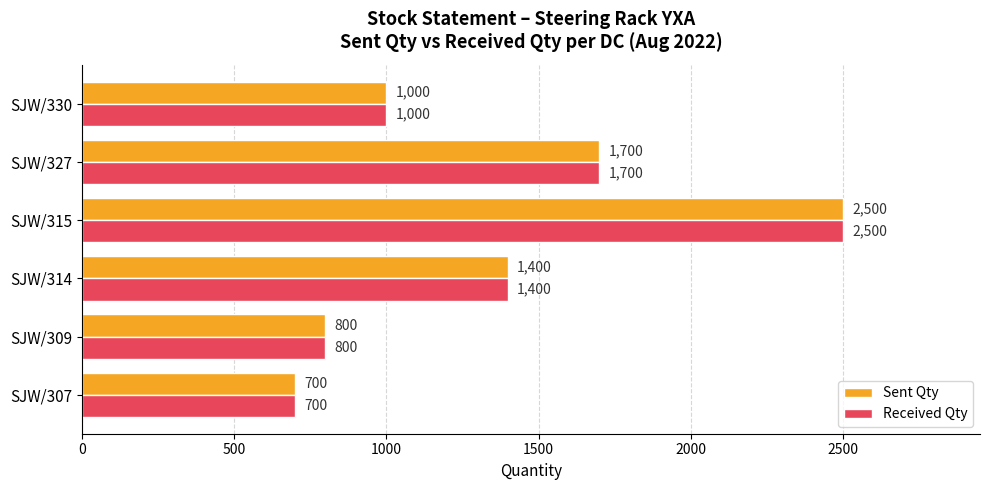

Rank the categories by Sent Qty value from lowest to highest.

SJW/307, SJW/309, SJW/330, SJW/314, SJW/327, SJW/315